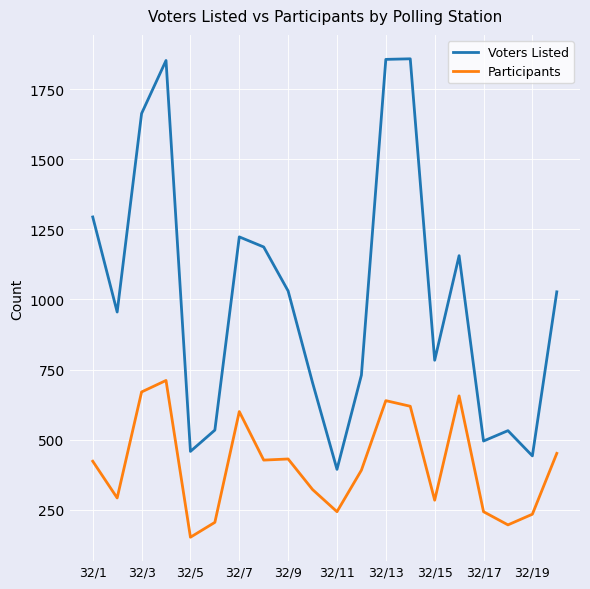

Which series has the widest spread of values?

Voters Listed